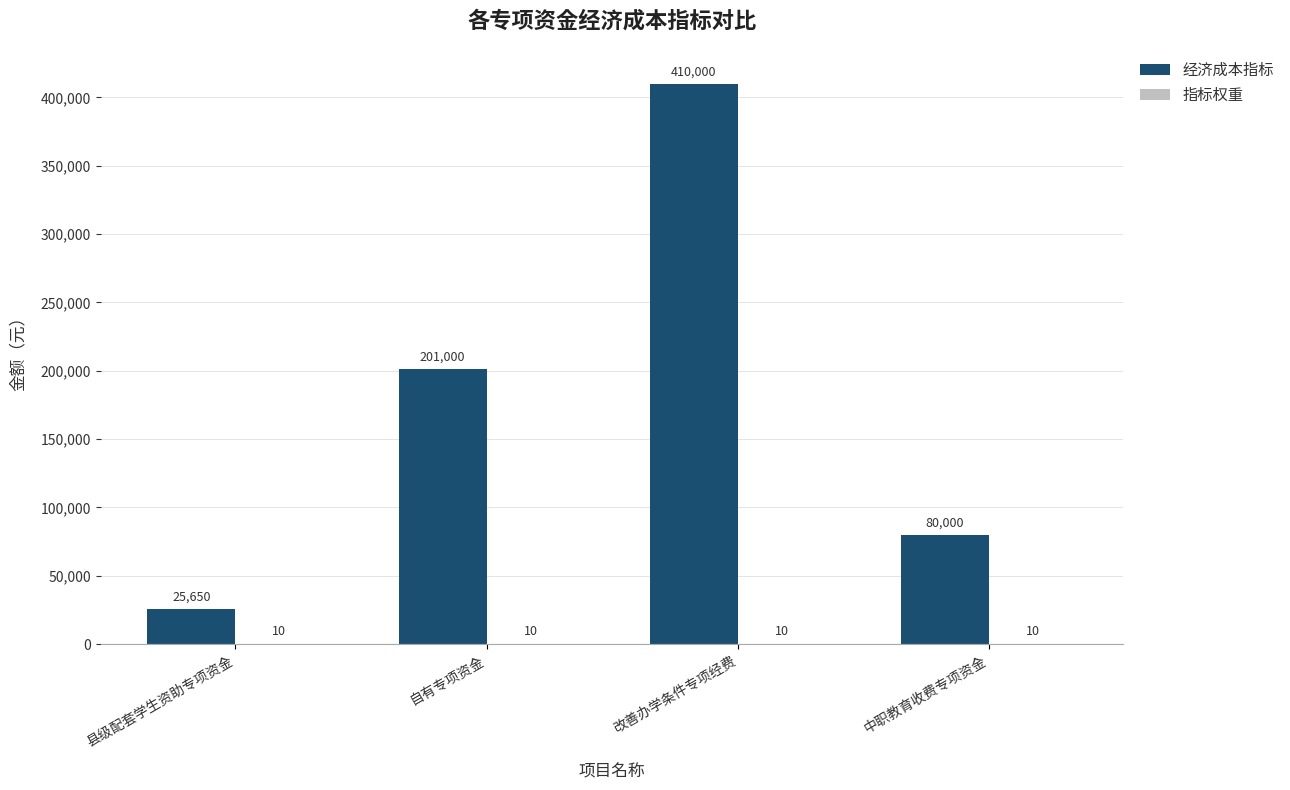

What is the difference between the 经济成本指标 values at 中职教育收费专项资金 and 改善办学条件专项经费?

330000